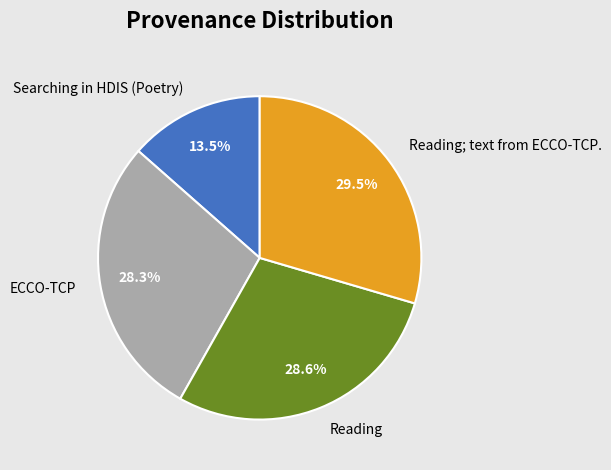

Does any single category account for the majority?

No